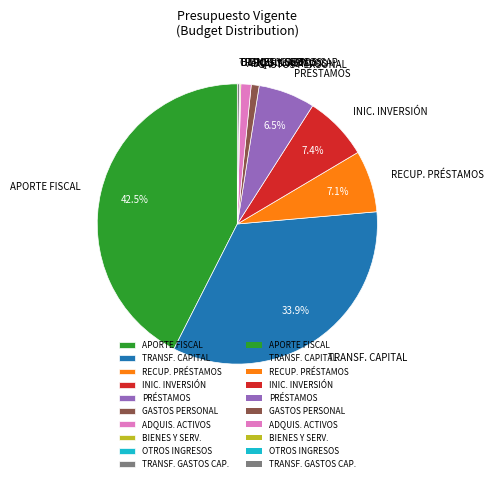

What portion of the pie excludes APORTE FISCAL?

57.5%